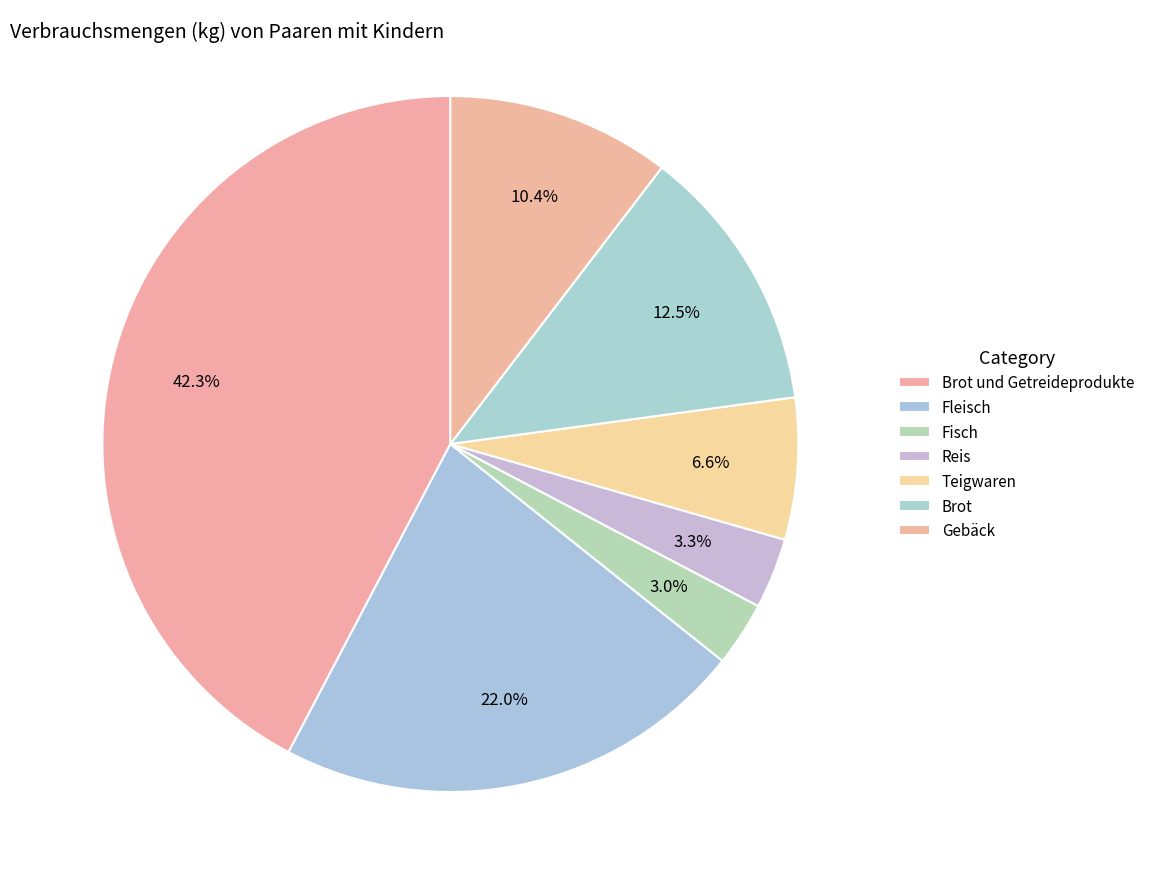

How many segments does this pie chart have?

7